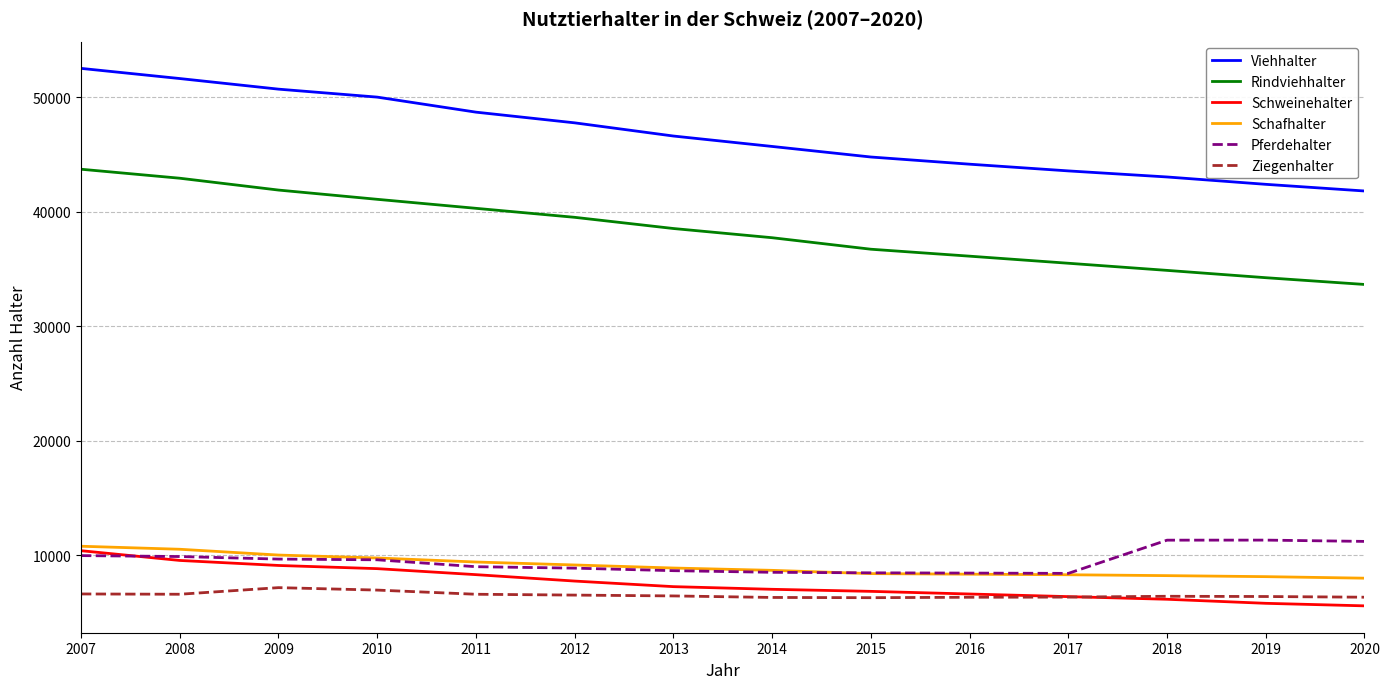

What is the difference between the maximum and minimum values in the Schweinehalter series?

4816